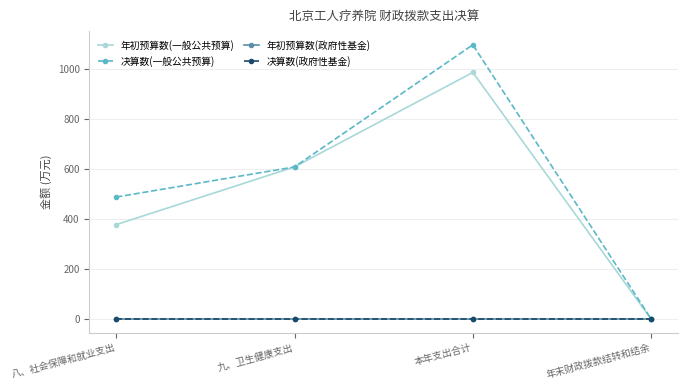

Is this an area chart (filled region under the line)?

No